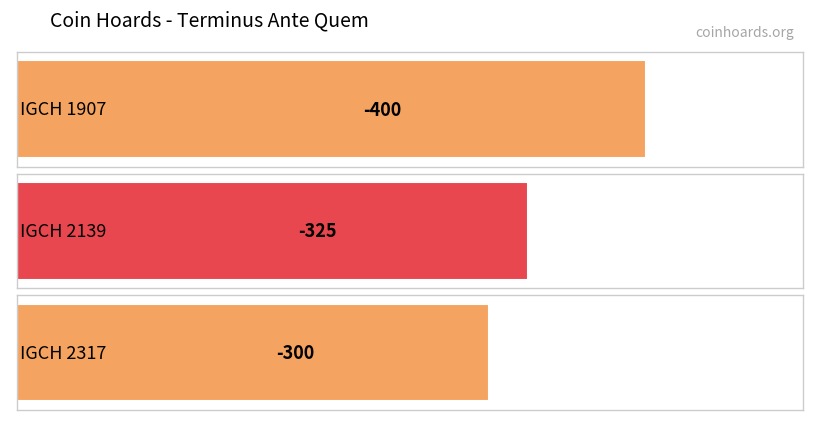

Reading left to right, transcribe all the data shown in this chart.

-400	-325	-300